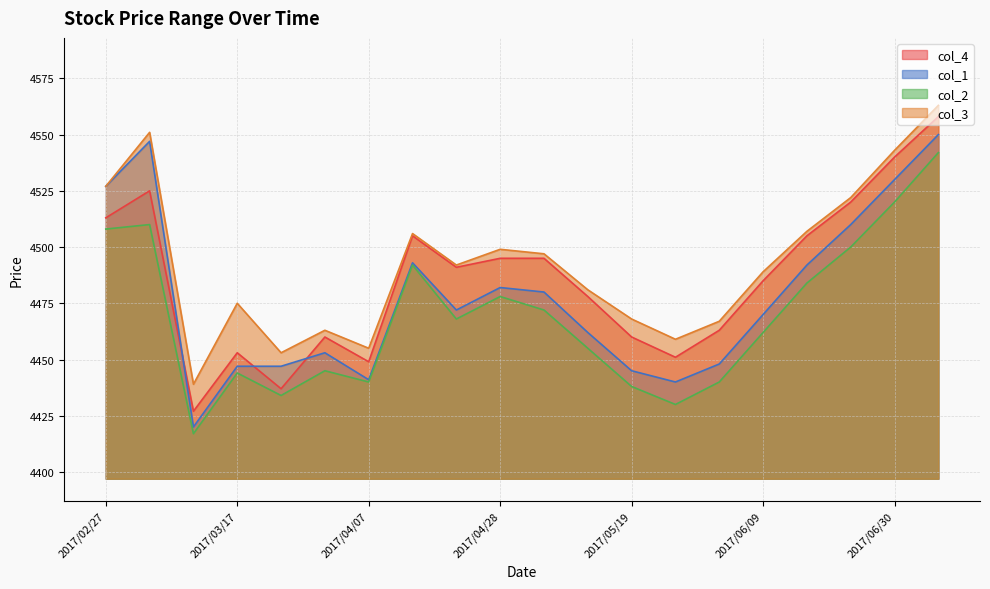

How many lines are shown in the chart?

4